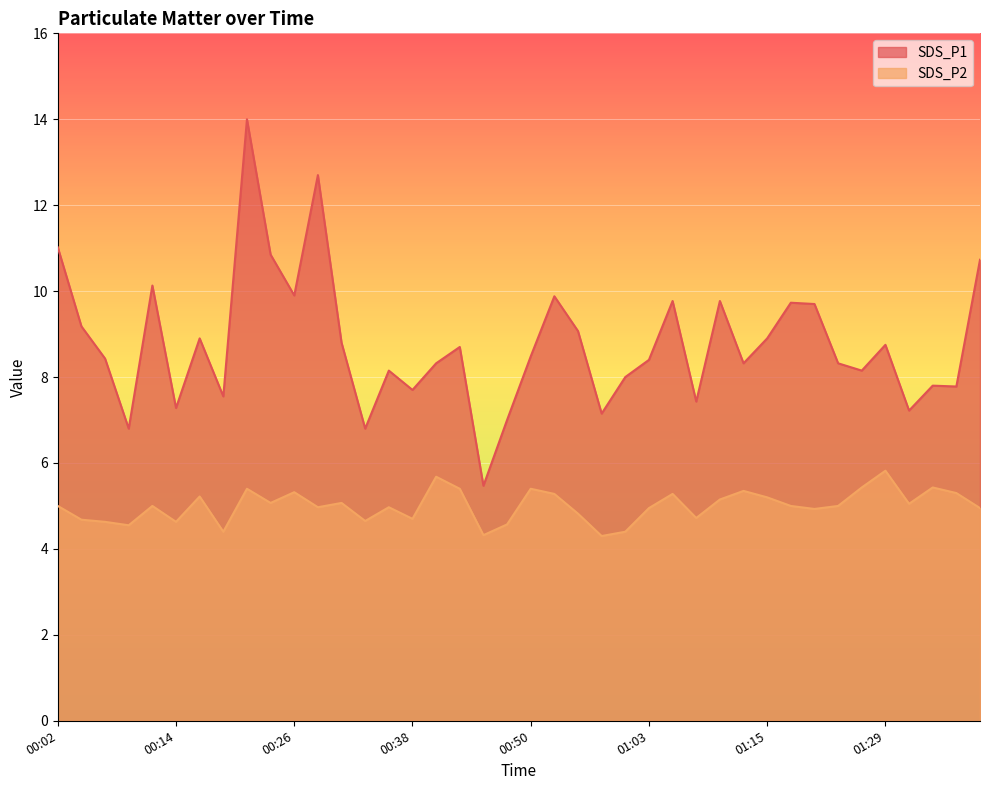

What is the sum of all SDS_P1 values?

351.0